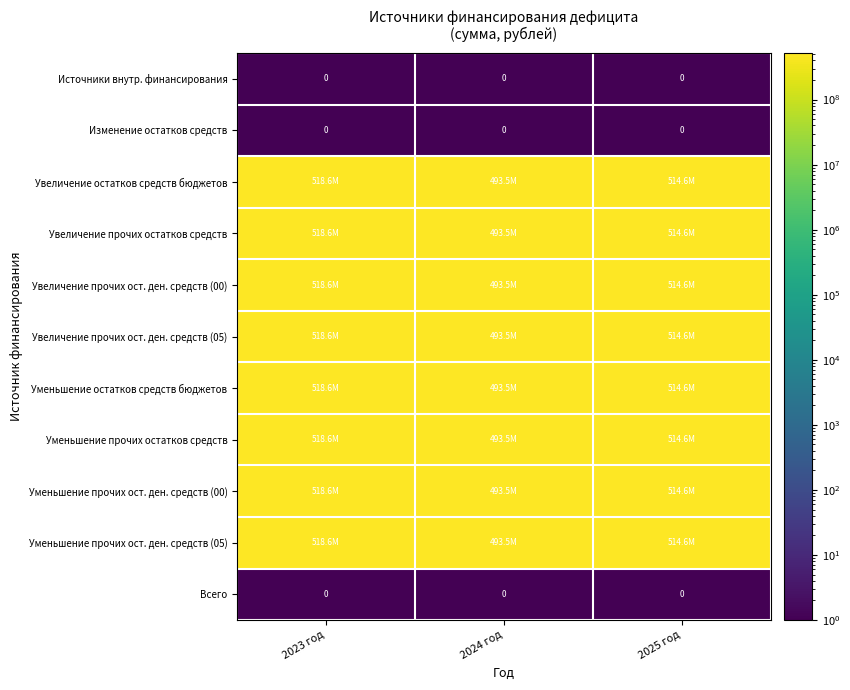

How many series are shown in this chart?

11